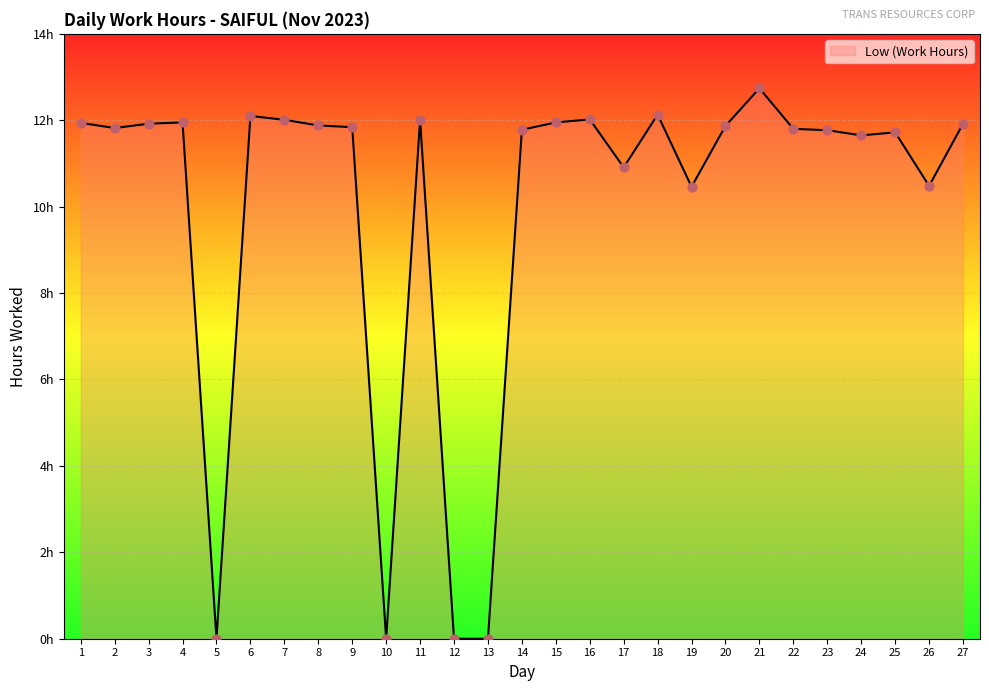

Between 15 and 27, which is larger?

15